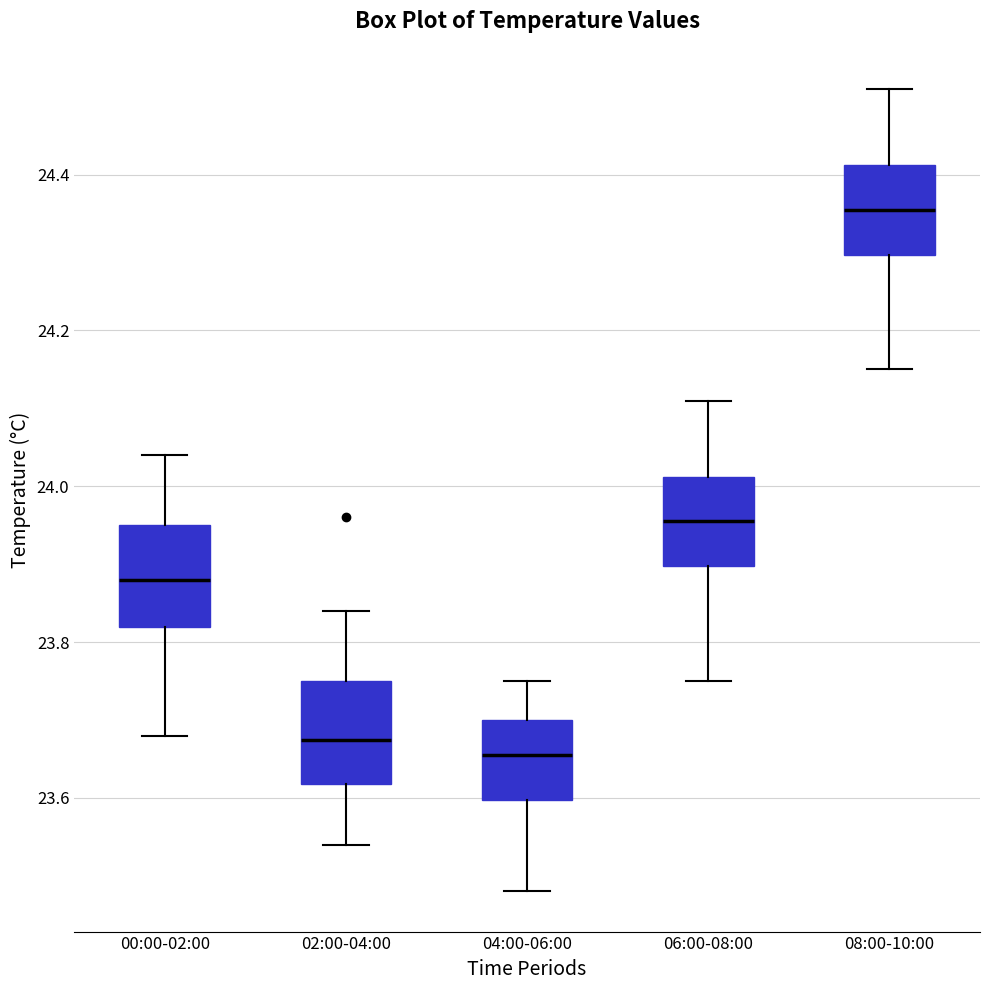

Where is the lower edge of the box for 04:00-06:00 on the y-axis? The values are not printed on the chart, so give them approximately, as read against the axis.

23.60